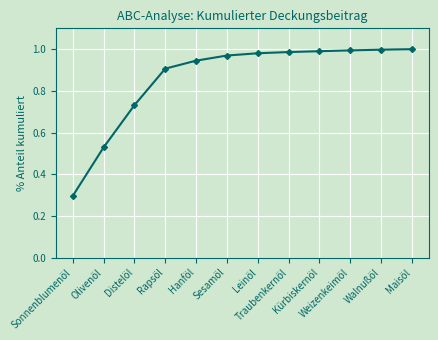

What is the minimum value shown in the chart?

0.3